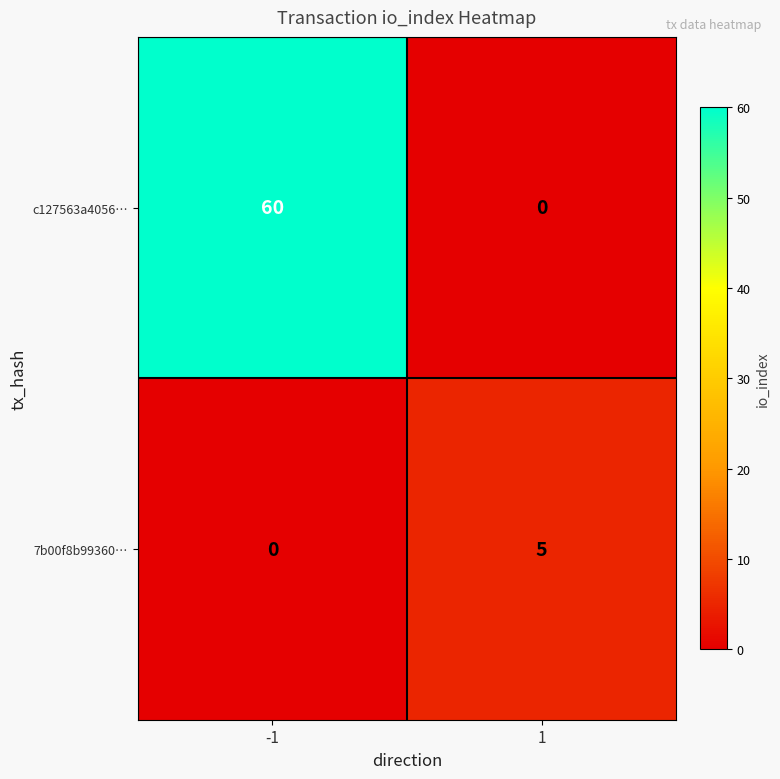

How many values in the c127563a4056… series are below 60?

1